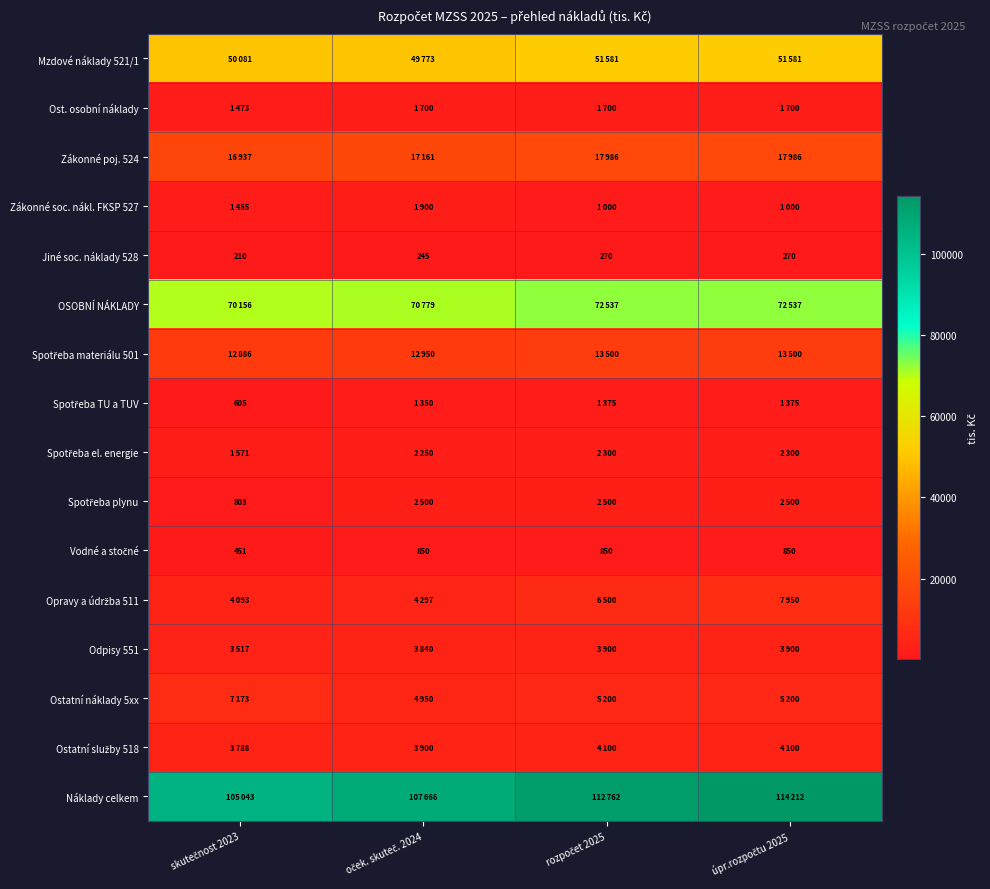

What is the difference between the maximum and second lowest values in the Jiné soc. náklady 528 series?

25